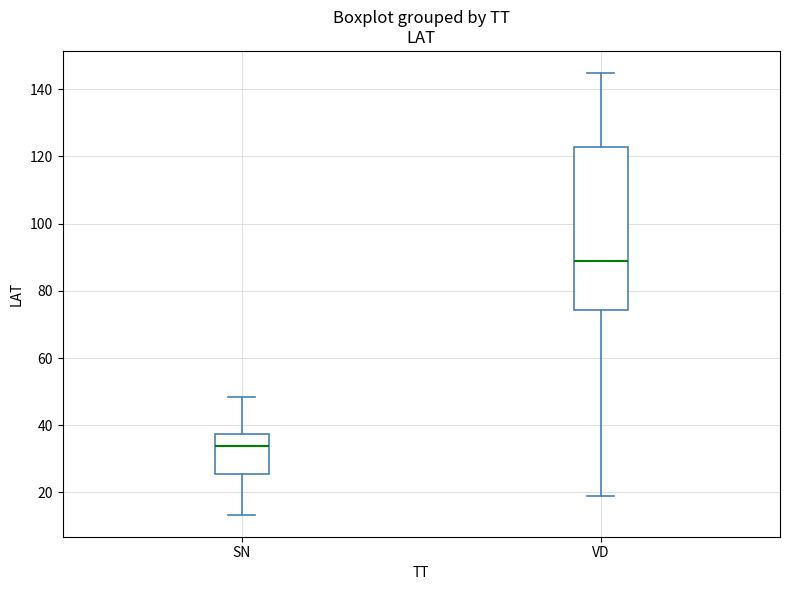

Reading left to right, transcribe this box plot: for each box, give where its median line is, the range the box spans, and where its two whiskers end, as read against the y-axis. The values are not printed on the chart, so give them approximately, as read against the axis.

SN: median 34, box 26 to 38, whiskers 14 to 48
VD: median 88, box 74 to 122, whiskers 20 to 144